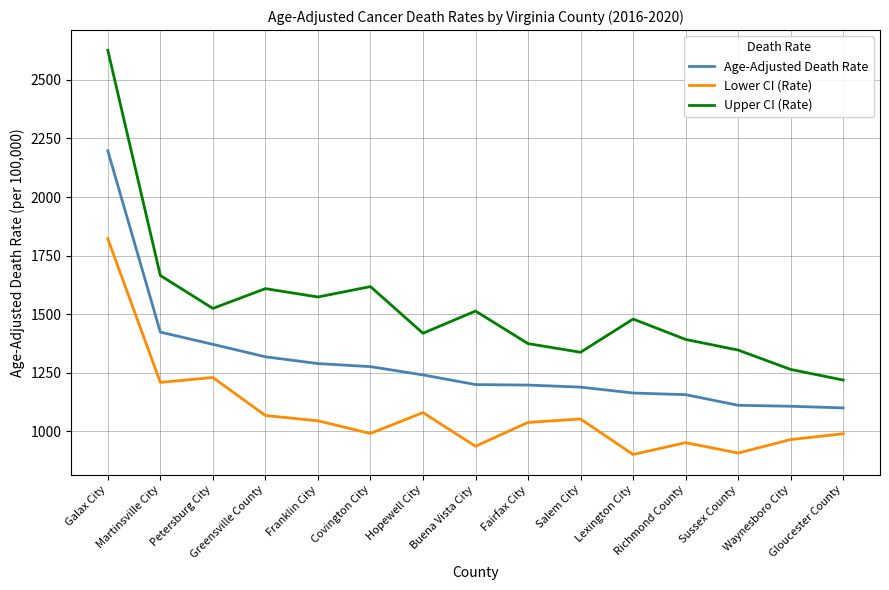

Which series has the largest range (max minus min)?

Upper CI (Rate)